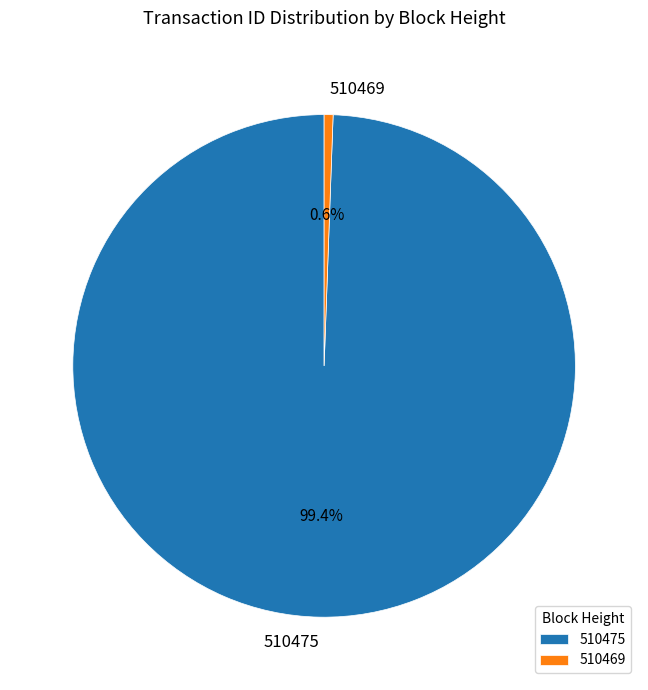

Is it true that 510469 is 1% of the pie?

True